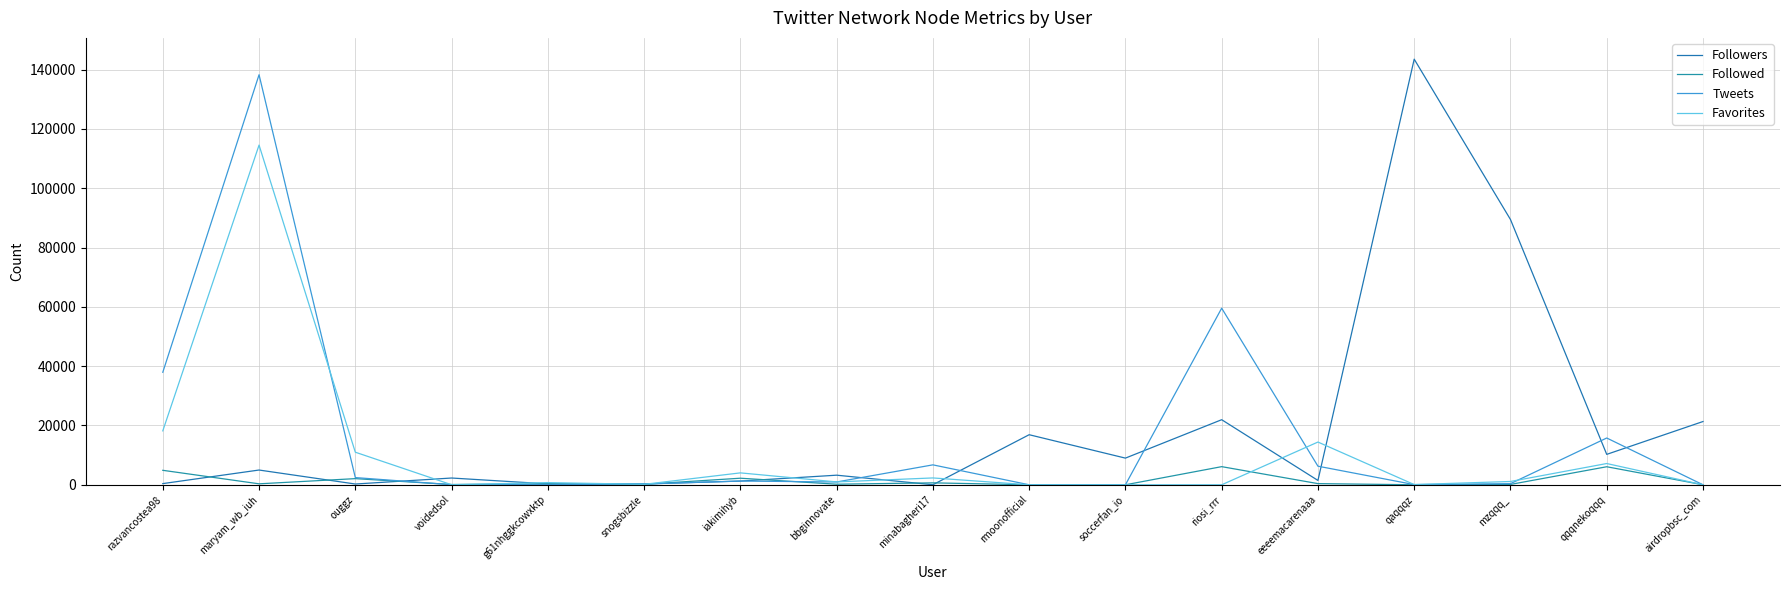

What is the label of the 11th point from the right?

iakimihyb